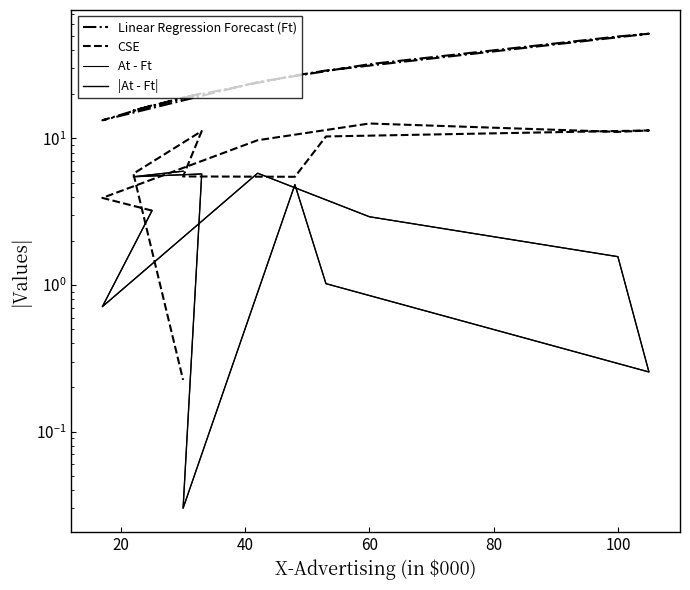

Which series has the largest total across all categories?

Linear Regression Forecast (Ft)